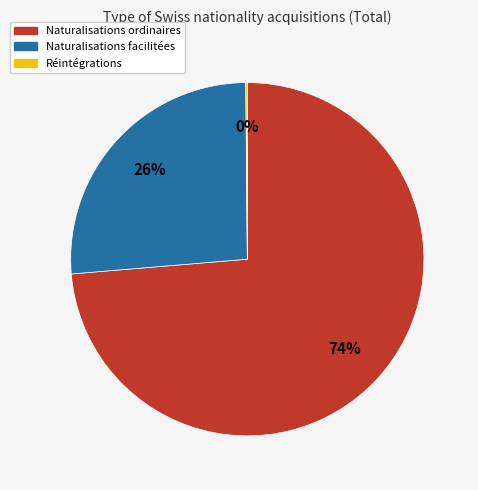

What percentage is the Naturalisations facilitées slice, to the nearest percent?

26%